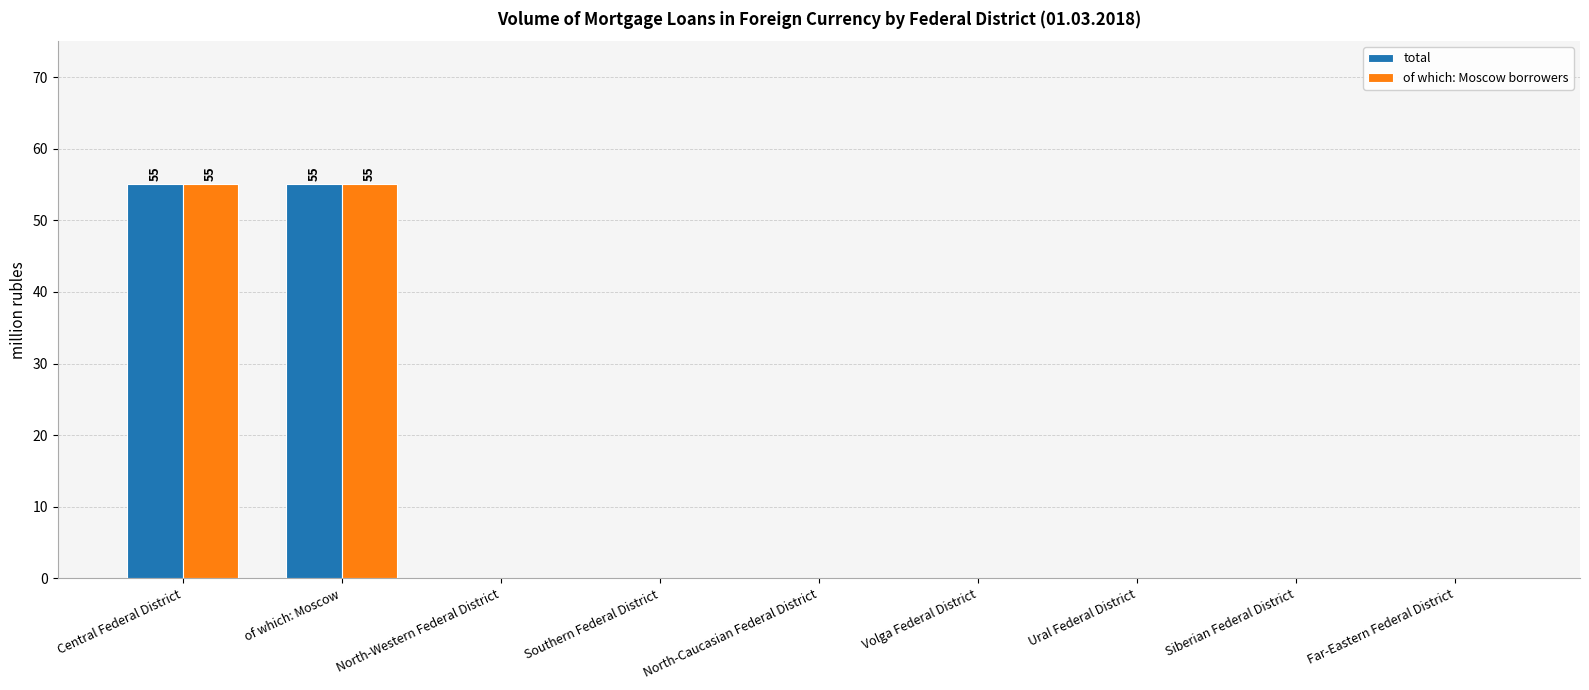

What is the sum of all of which: Moscow borrowers values?

110